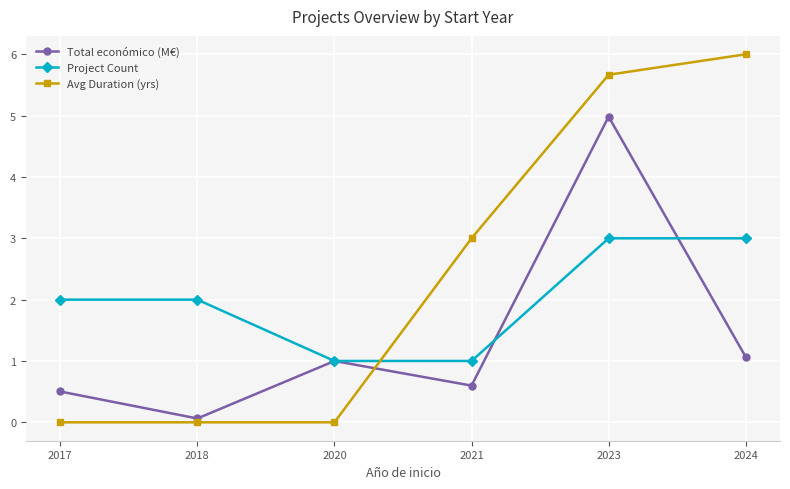

Read the Avg Duration (yrs) value at 2023.

5.7